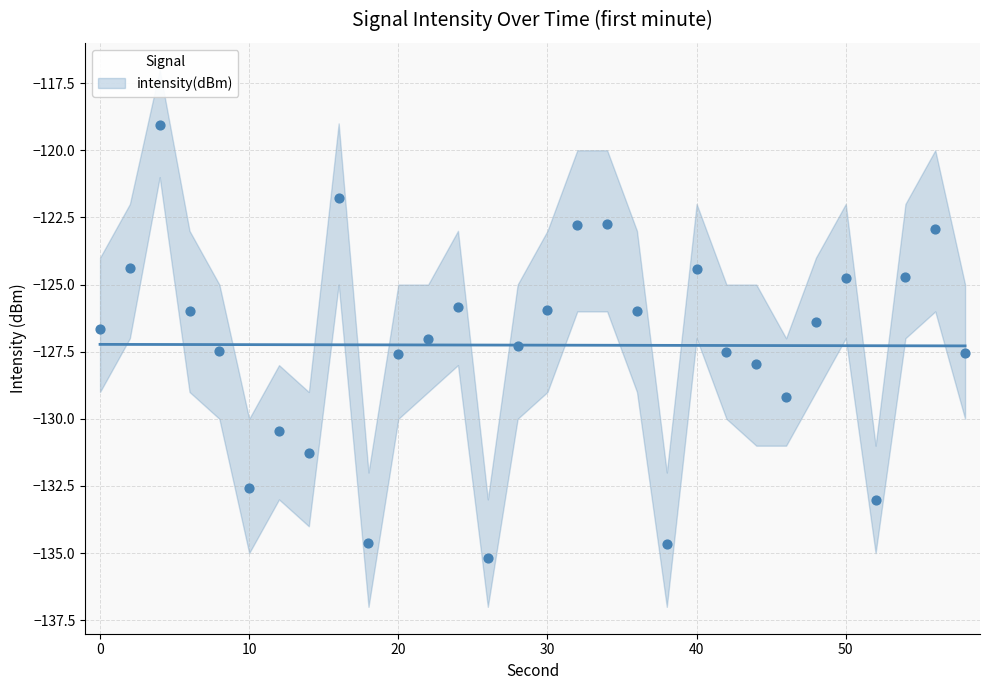

What is the total value across all series at 44?

-510.7